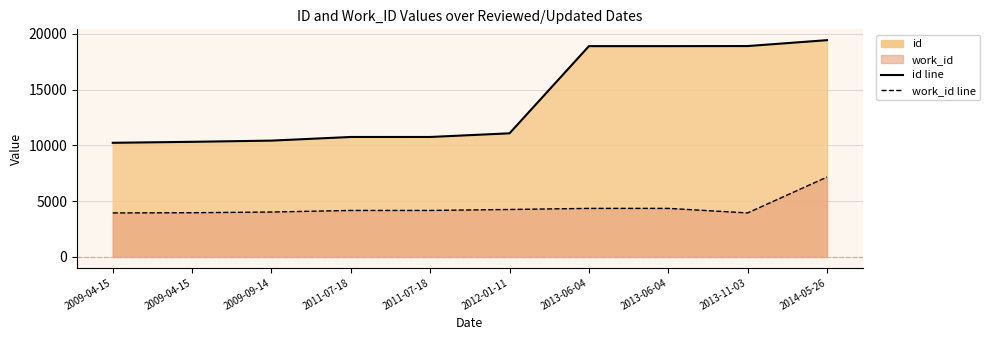

True or false: id has a value of 17779 at 2012-01-11.

False